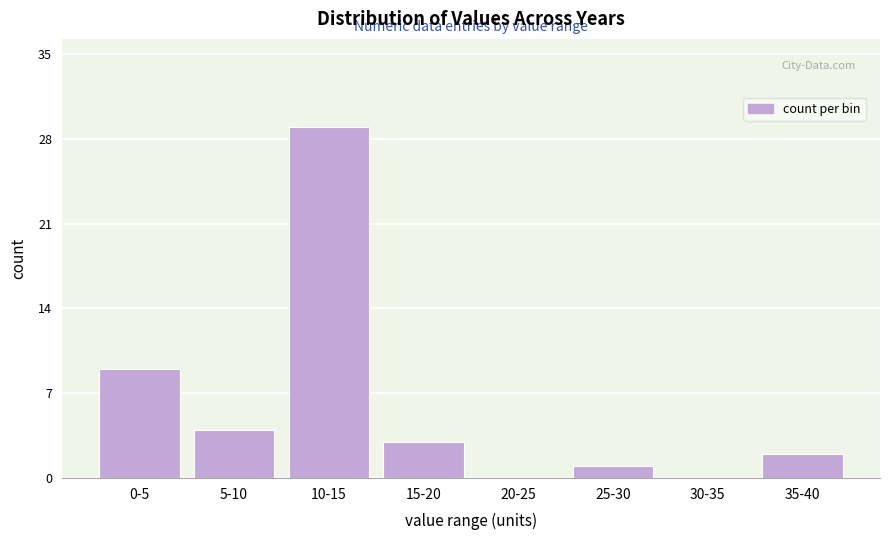

Reading right to left, list all the values displayed in this chart.

35-40=2	30-35=0	25-30=1	20-25=0	15-20=3	10-15=29	5-10=4	0-5=9